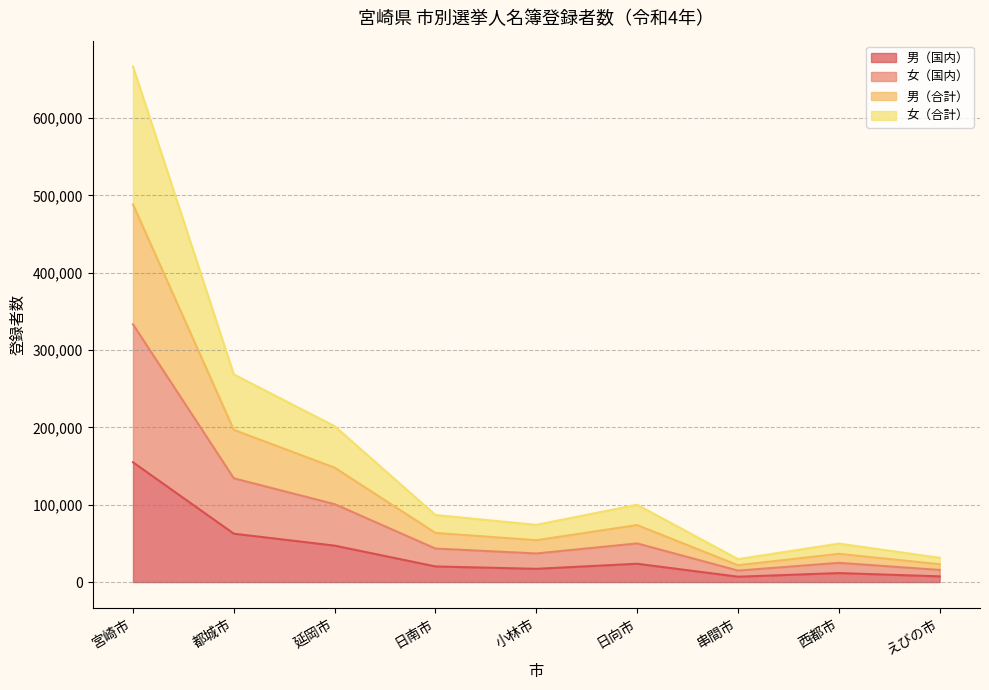

Count the number of data series in this chart.

4